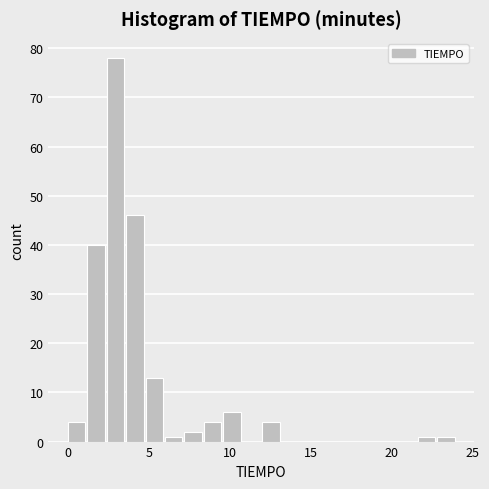

Around what value on the x-axis is the tallest bar? Give the approximate position of its centre, as read against the axis.

3.0